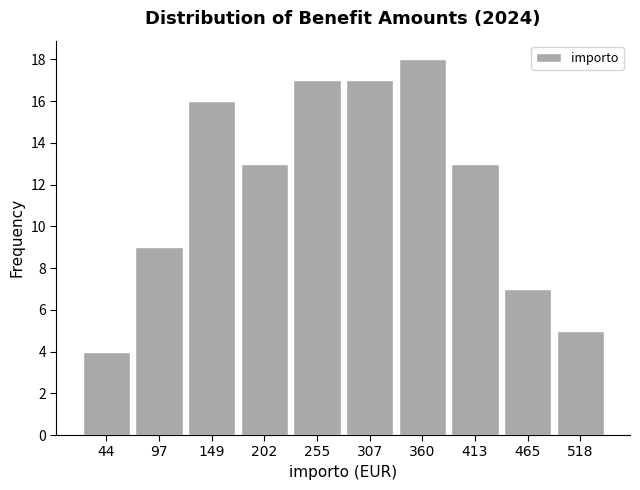

Reading right to left, what are all the values shown in this chart?

5	7	13	18	17	17	13	16	9	4